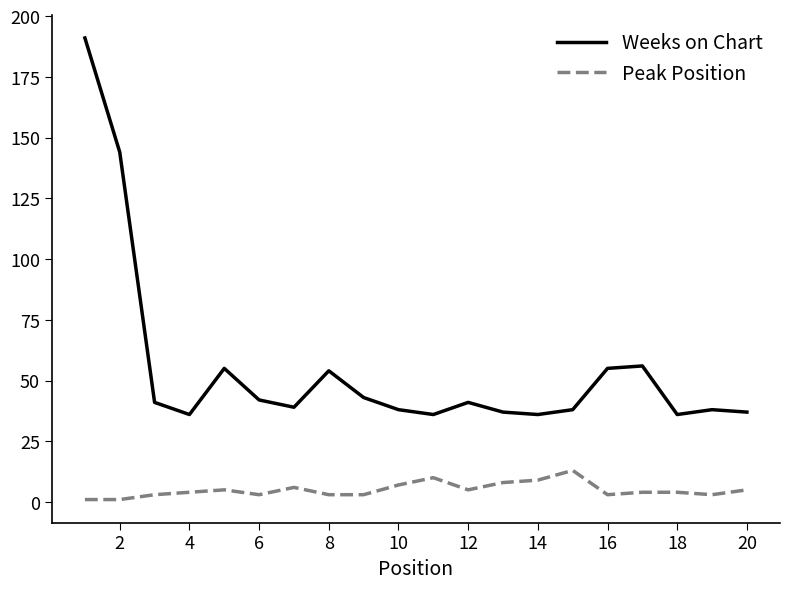

True or false: Peak Position has more than 1 points higher than both neighbors.

True